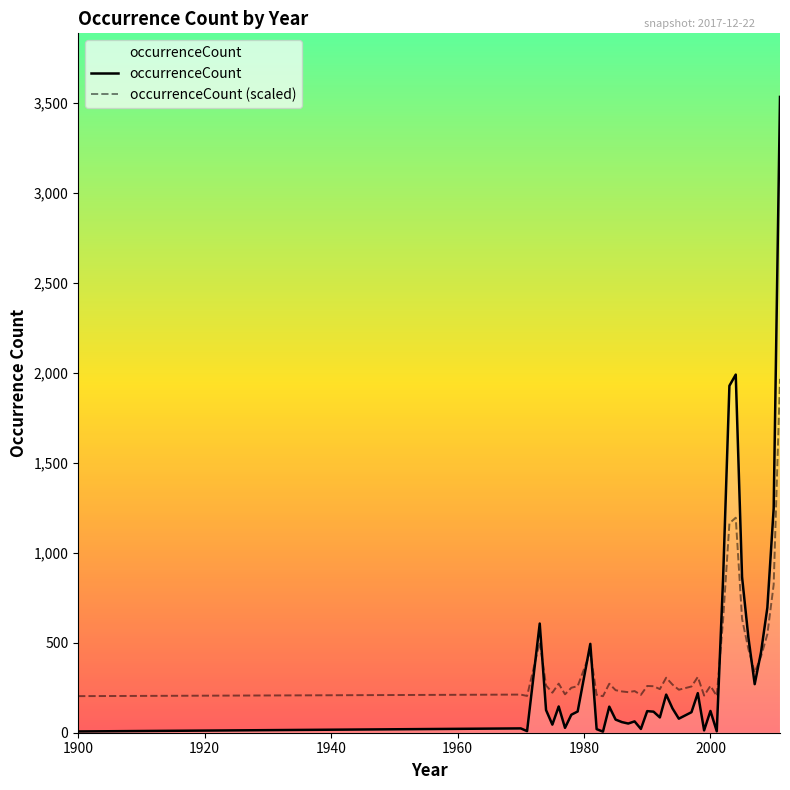

How many times do occurrenceCount and occurrenceCount (scaled) cross each other?

7